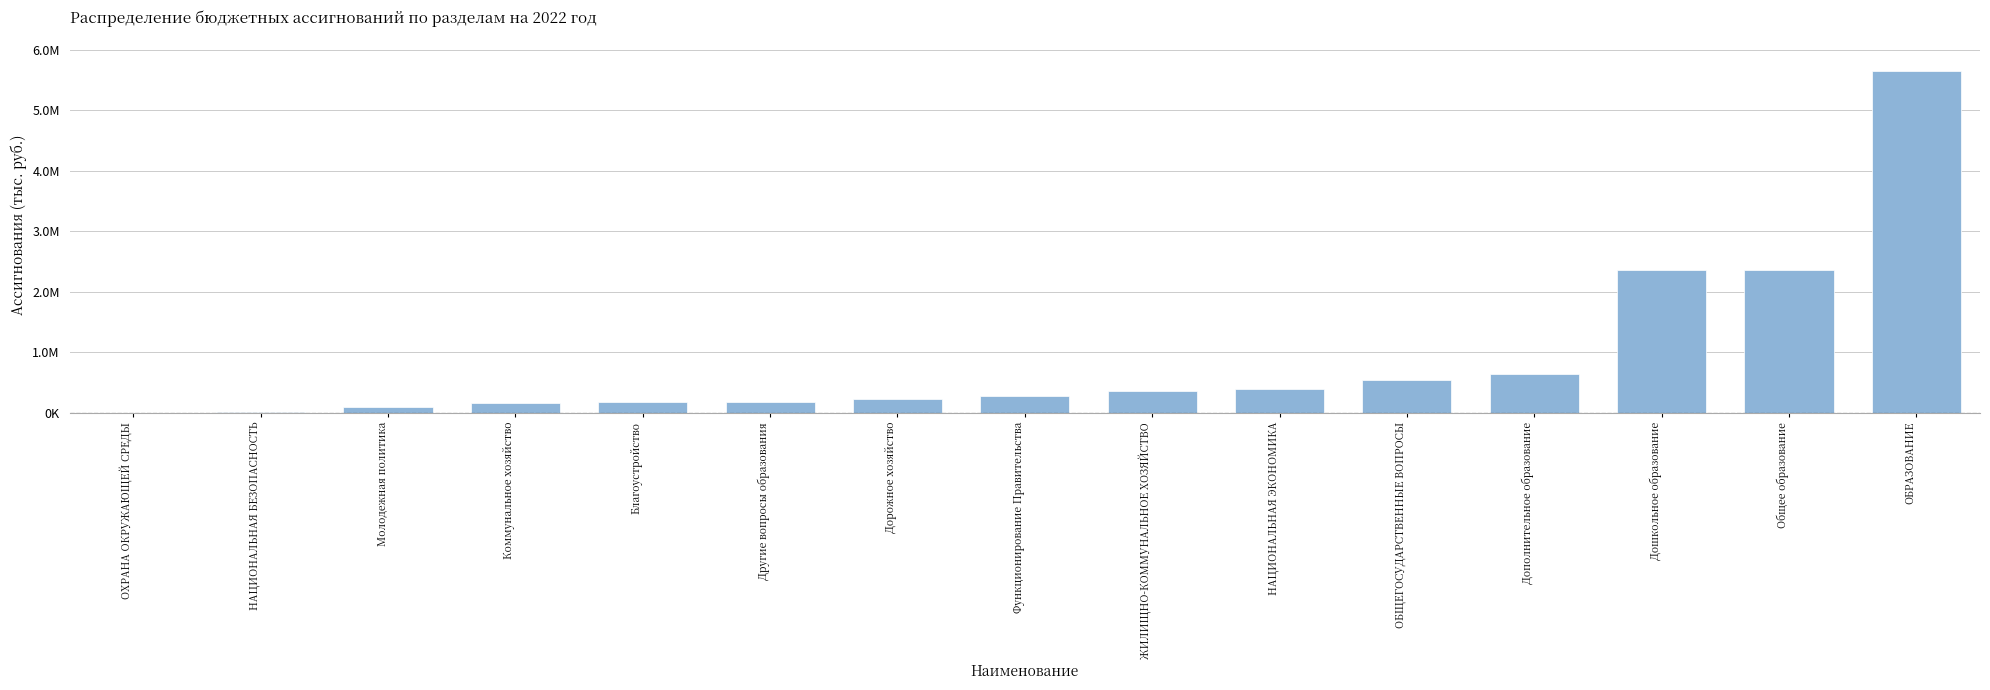

Are the bars grouped side by side (vs. stacked)?

No